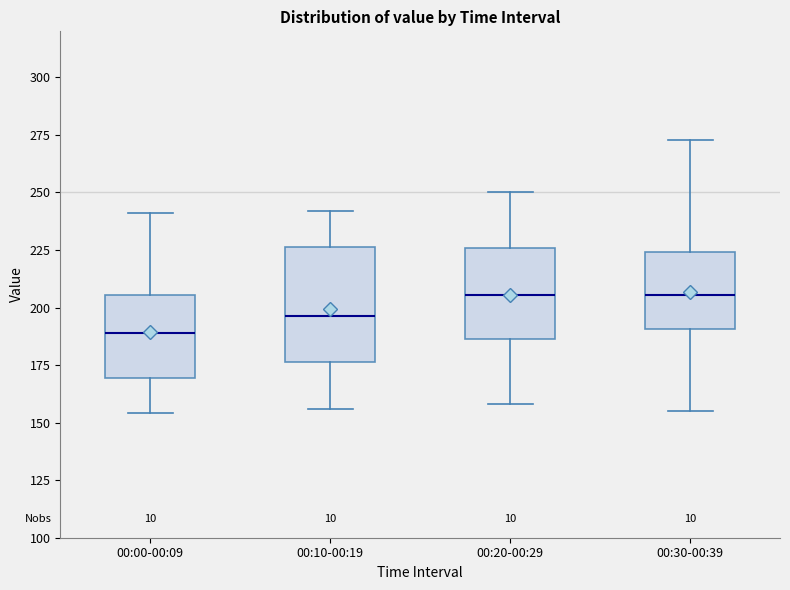

Comparing the boxes themselves (not the whiskers), which one is the tallest?

00:10-00:19